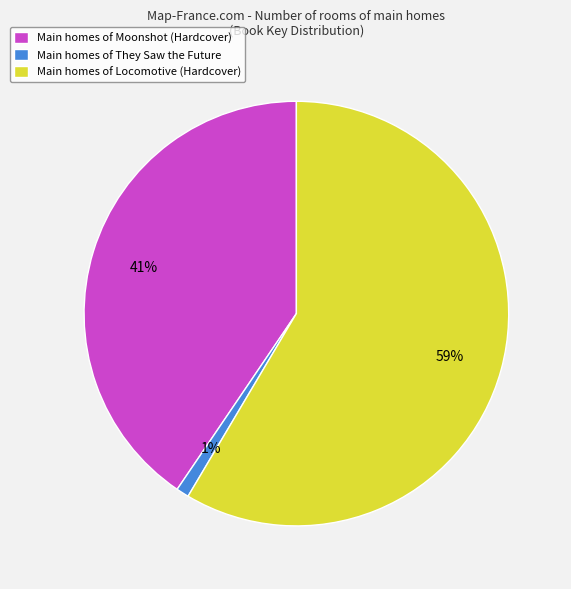

Rank the categories by value from lowest to highest.

Main homes of They Saw the Future, Main homes of Moonshot (Hardcover), Main homes of Locomotive (Hardcover)